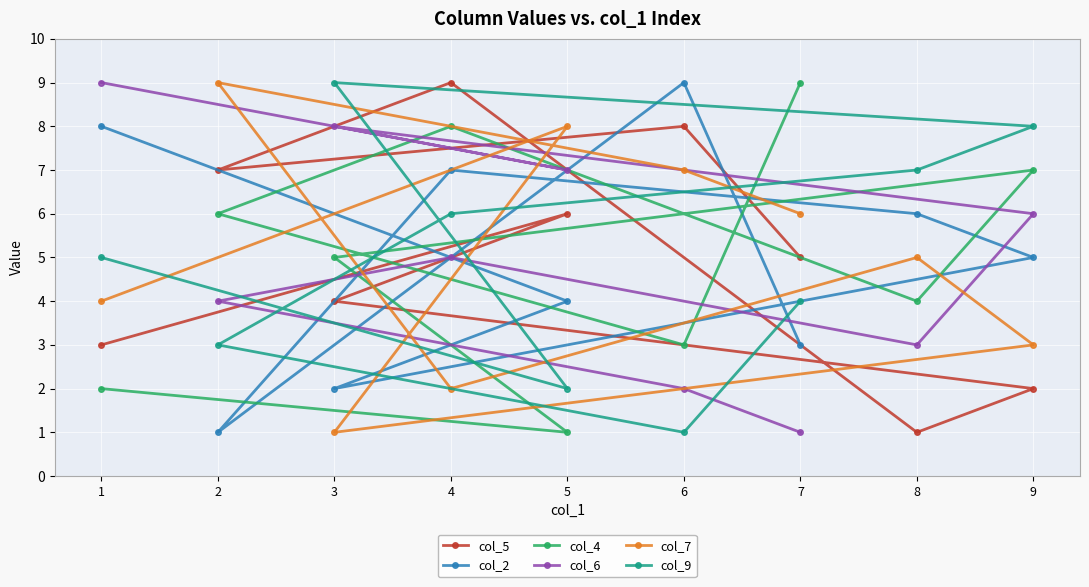

What position from the right is 1?

9